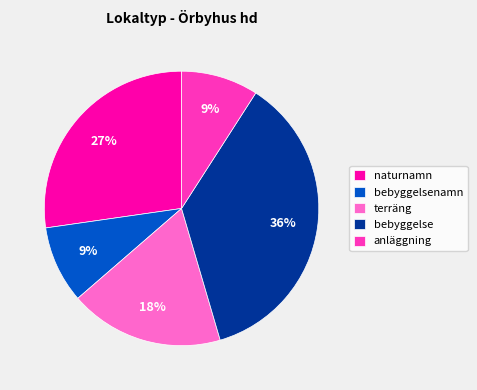

Is the sum of naturnamn and anläggning greater than half?

No